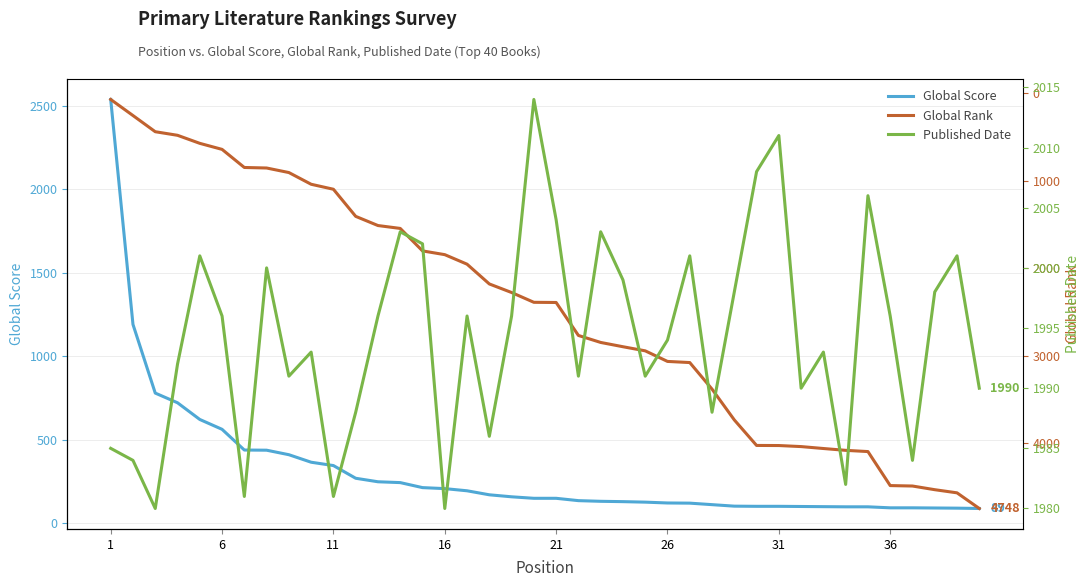

What is the maximum value for Global Score?

2538